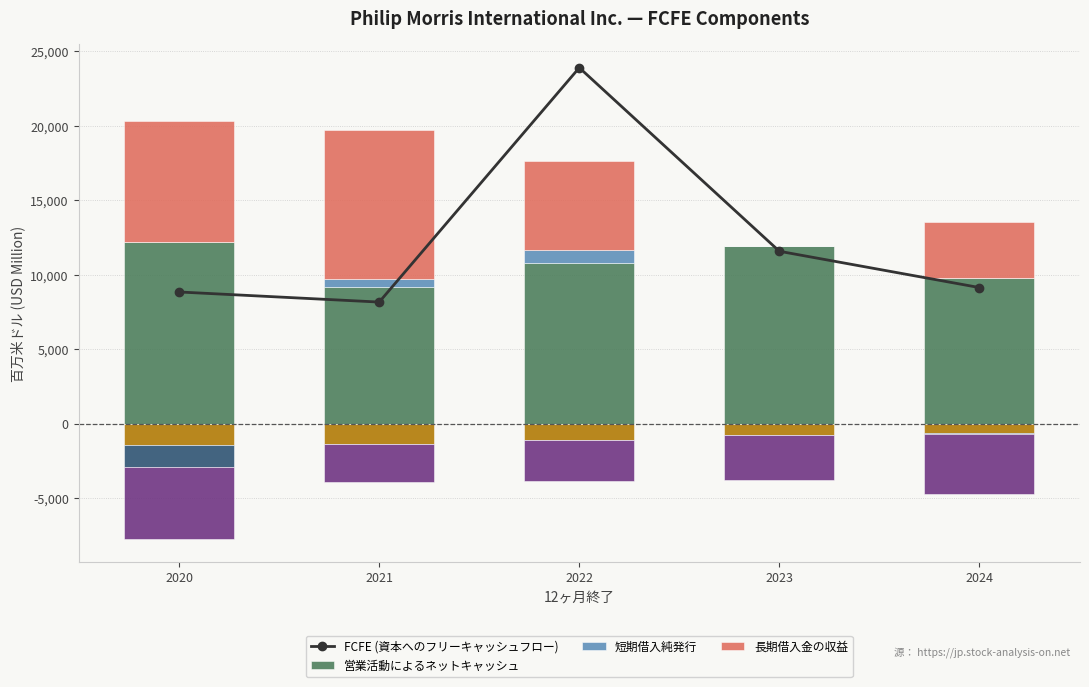

At which category is the sum across all series the highest?

2022